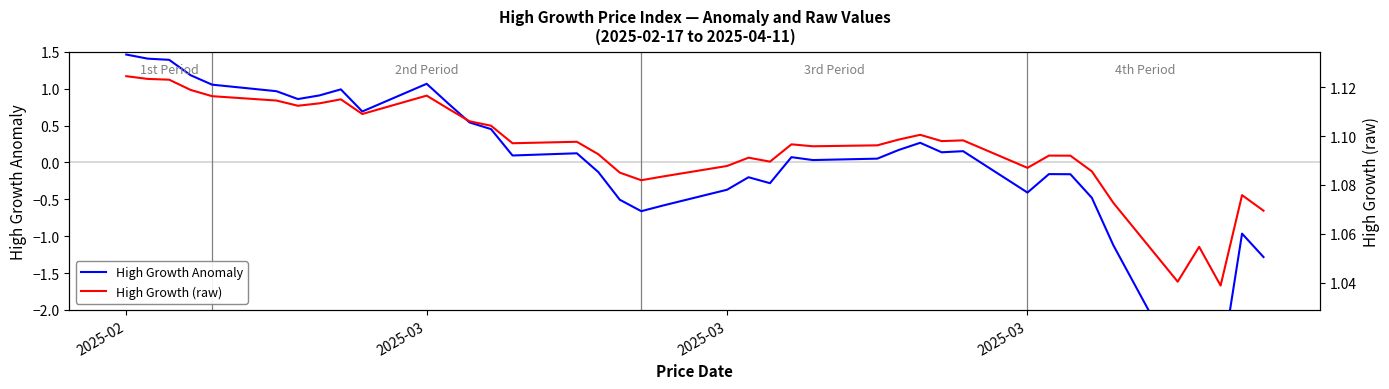

How many values in High Growth Anomaly are below zero?

17